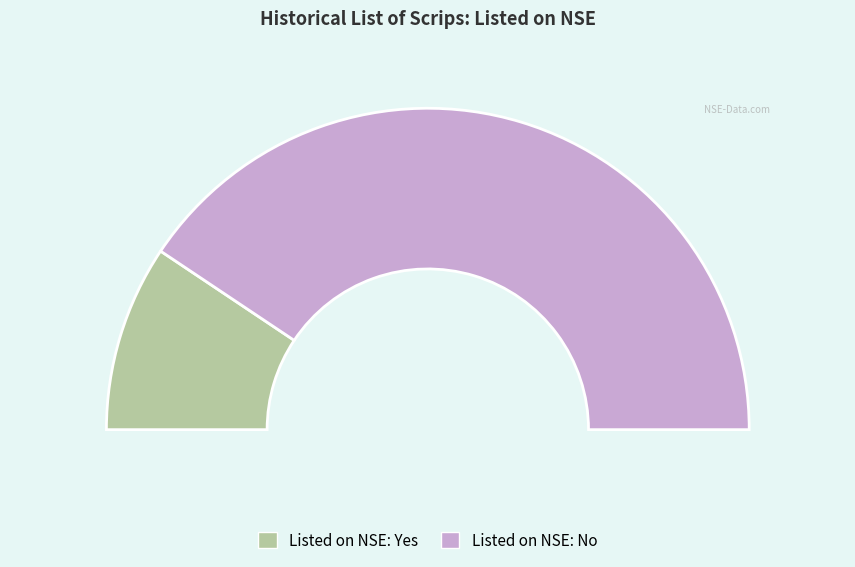

How many slices are in this pie chart?

2